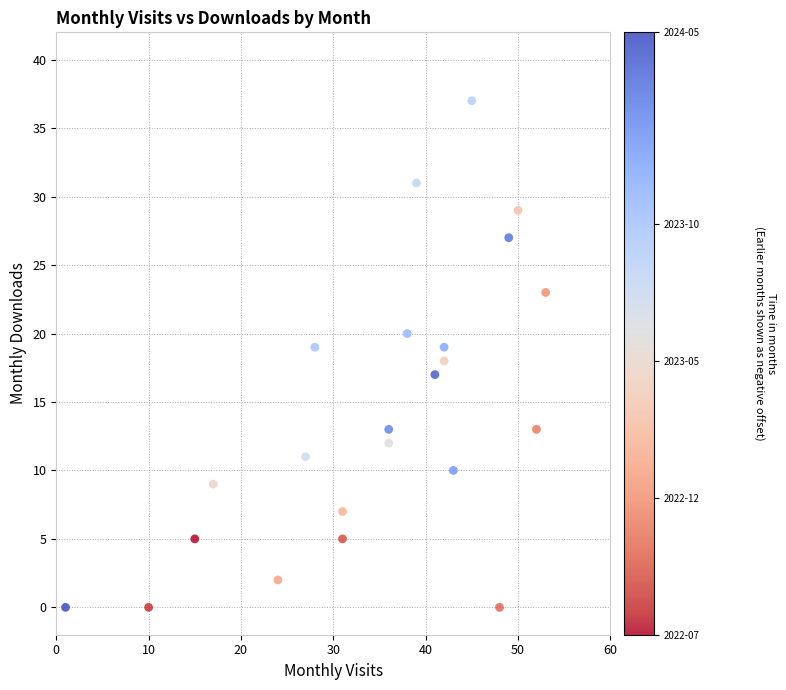

What is the range of Y values (max minus min)?

37